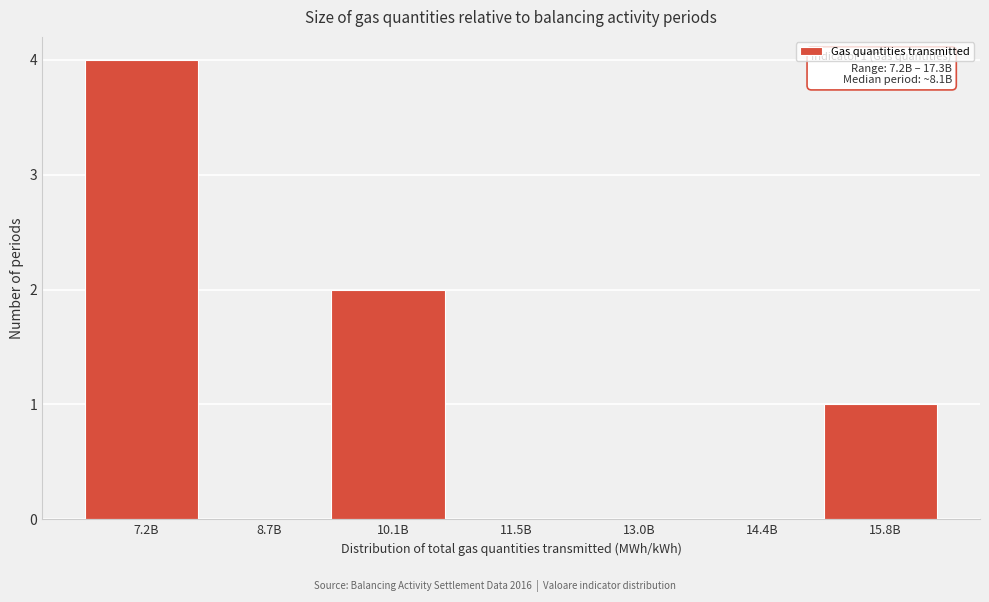

Reading left to right, what are all the values shown in this chart?

7.2B=4	8.7B=0	10.1B=2	11.5B=0	13.0B=0	14.4B=0	15.8B=1